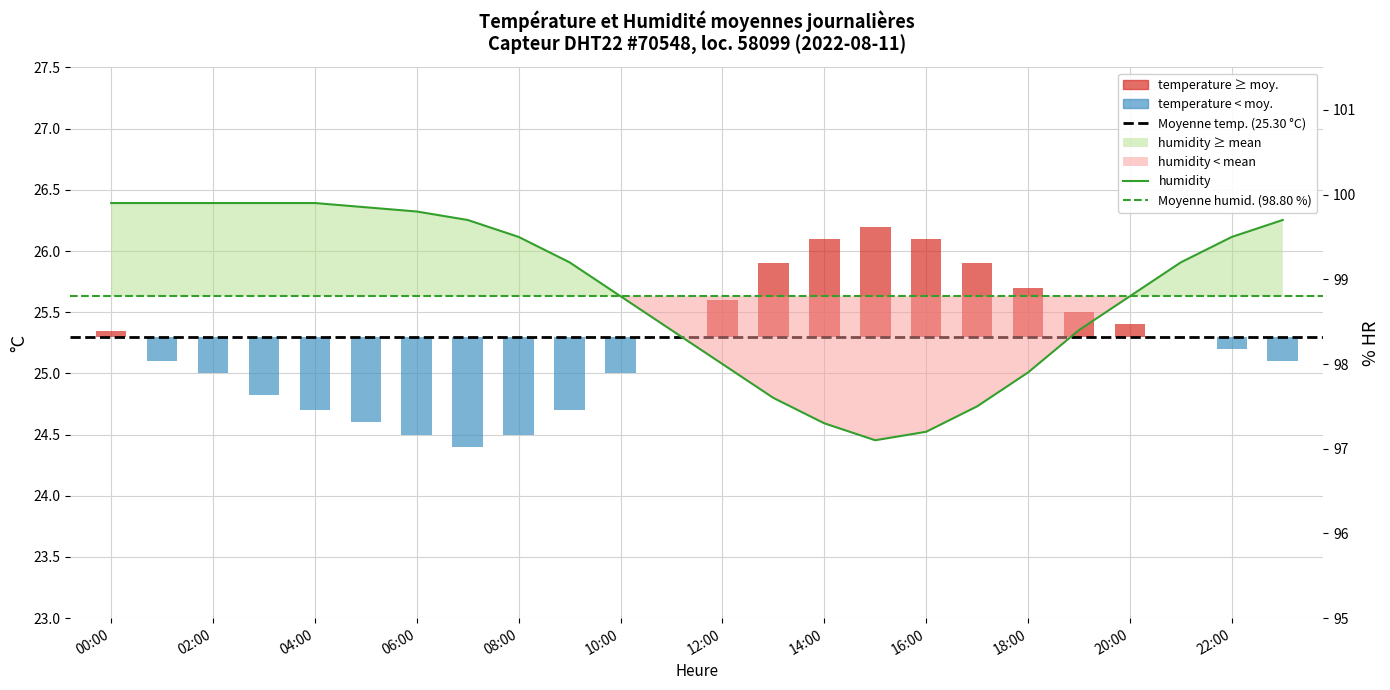

How many categories are shown in the chart?

24